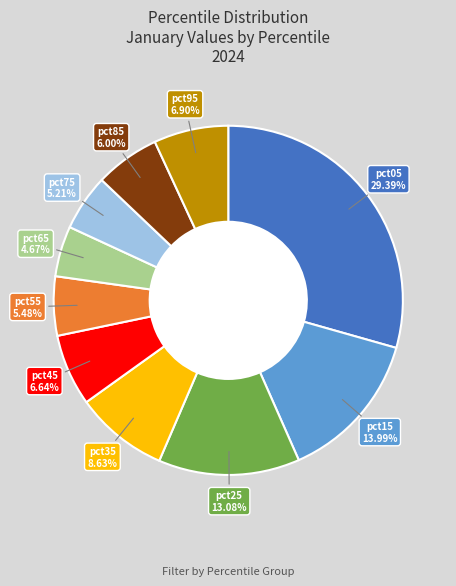

Is there any slice that represents more than half of the pie?

No